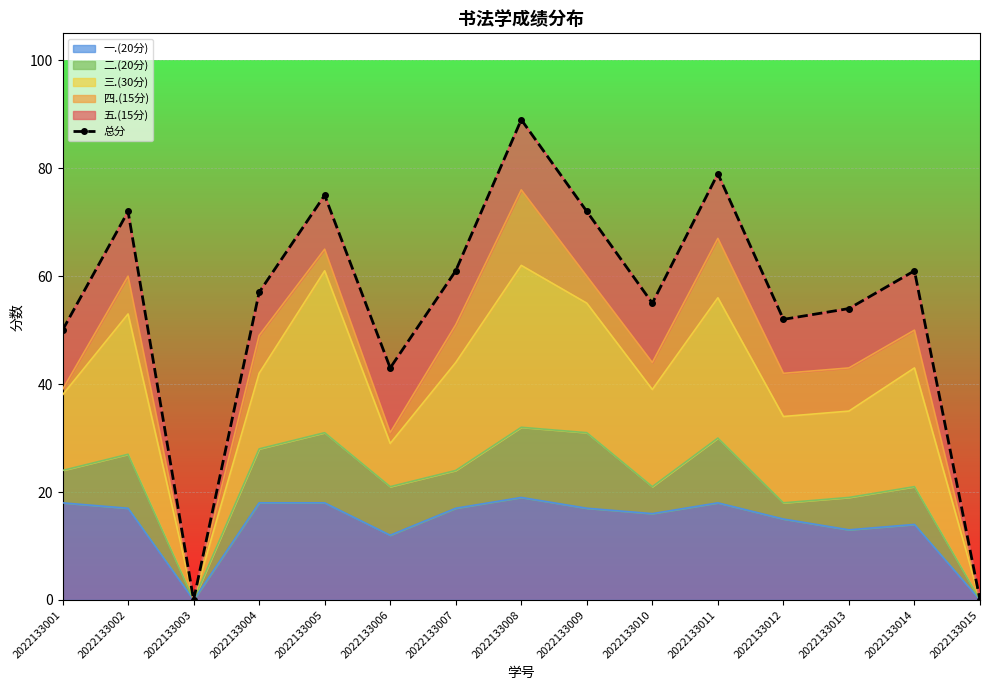

Reading left to right, extract all data points from this chart.

2022133001=50	2022133002=72	2022133003=0	2022133004=57	2022133005=75	2022133006=43	2022133007=61	2022133008=89	2022133009=72	2022133010=55	2022133011=79	2022133012=52	2022133013=54	2022133014=61	2022133015=0